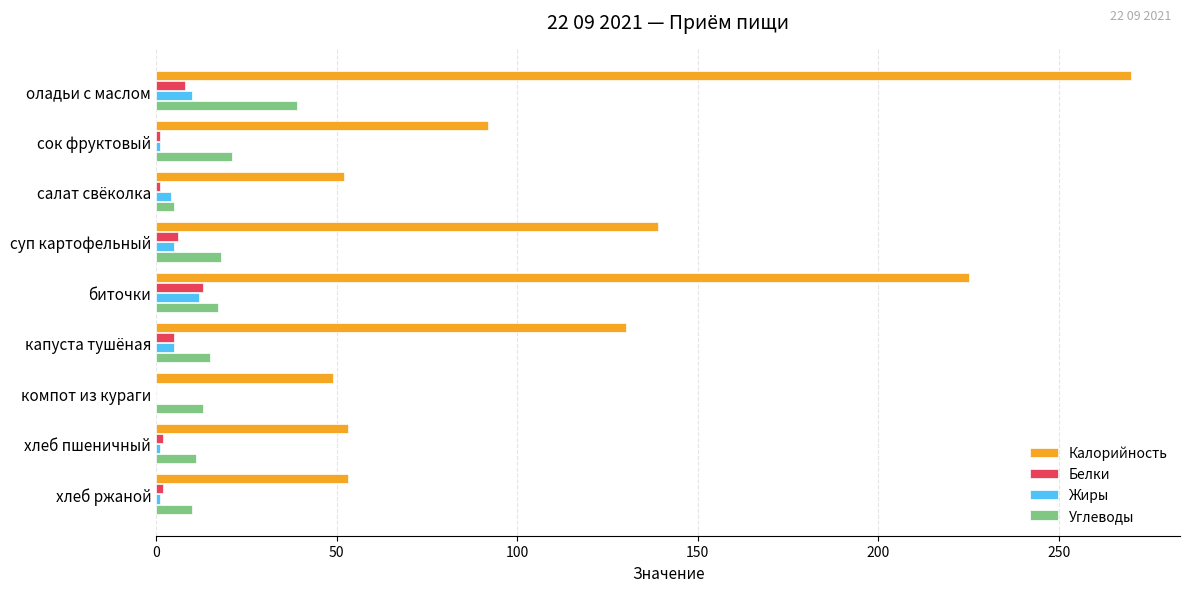

Which series has the largest range (max minus min)?

Калорийность